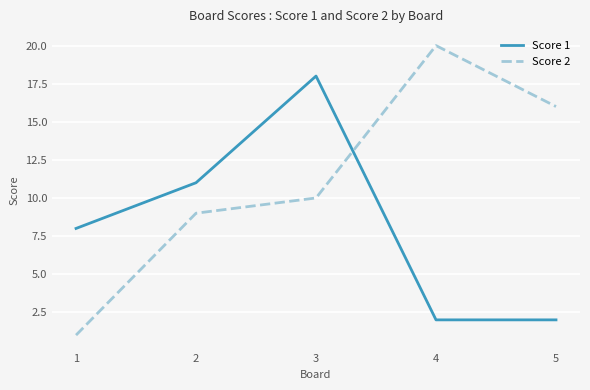

What is the difference between the Score 1 values at 3 and 5?

16